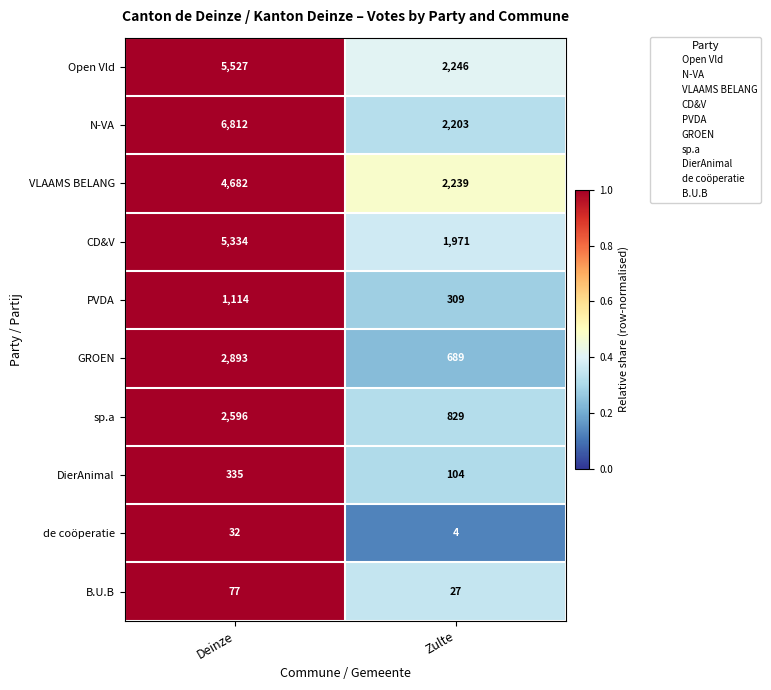

List the series in order of their peak value, highest first.

N-VA, Open Vld, CD&V, VLAAMS BELANG, GROEN, sp.a, PVDA, DierAnimal, B.U.B, de coöperatie